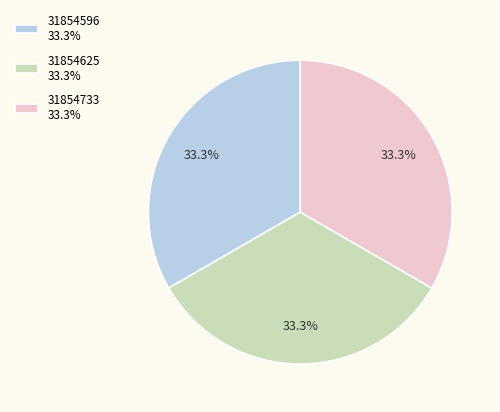

Does any single category account for the majority?

No